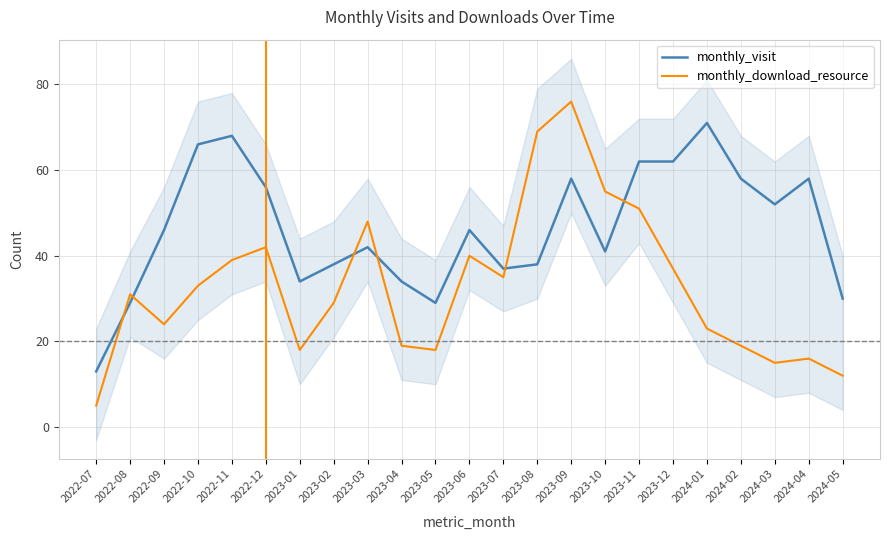

The monthly_download_resource series shows 42 at 2022-12. True or false?

True